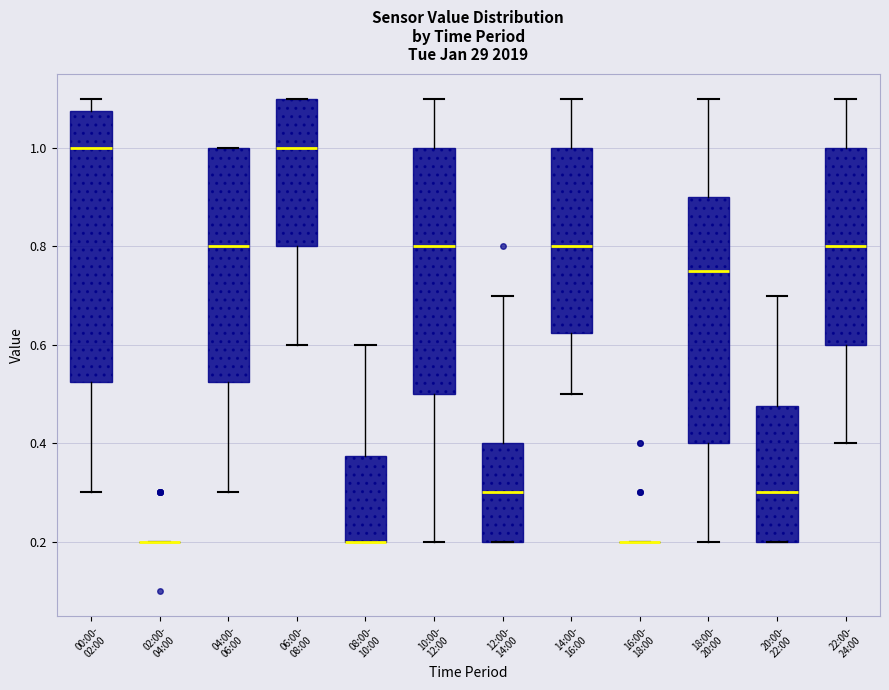

Where is the lower edge of the box for 22:00- 24:00 on the y-axis? The values are not printed on the chart, so give them approximately, as read against the axis.

0.60